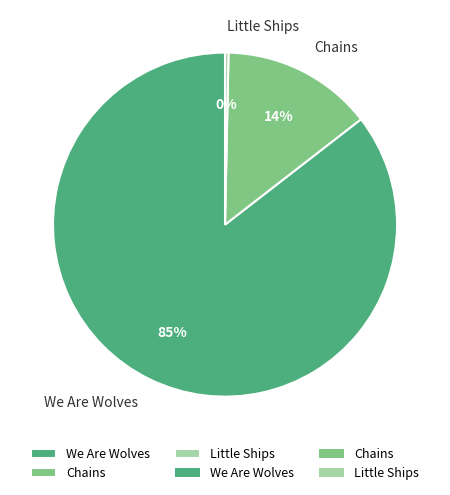

How many segments does this pie chart have?

3